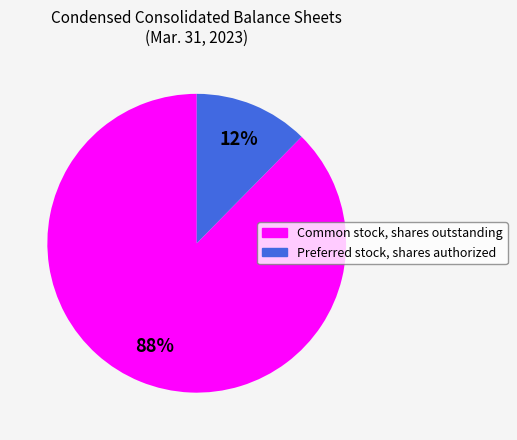

Which category has the biggest portion of the pie?

Common stock, shares outstanding